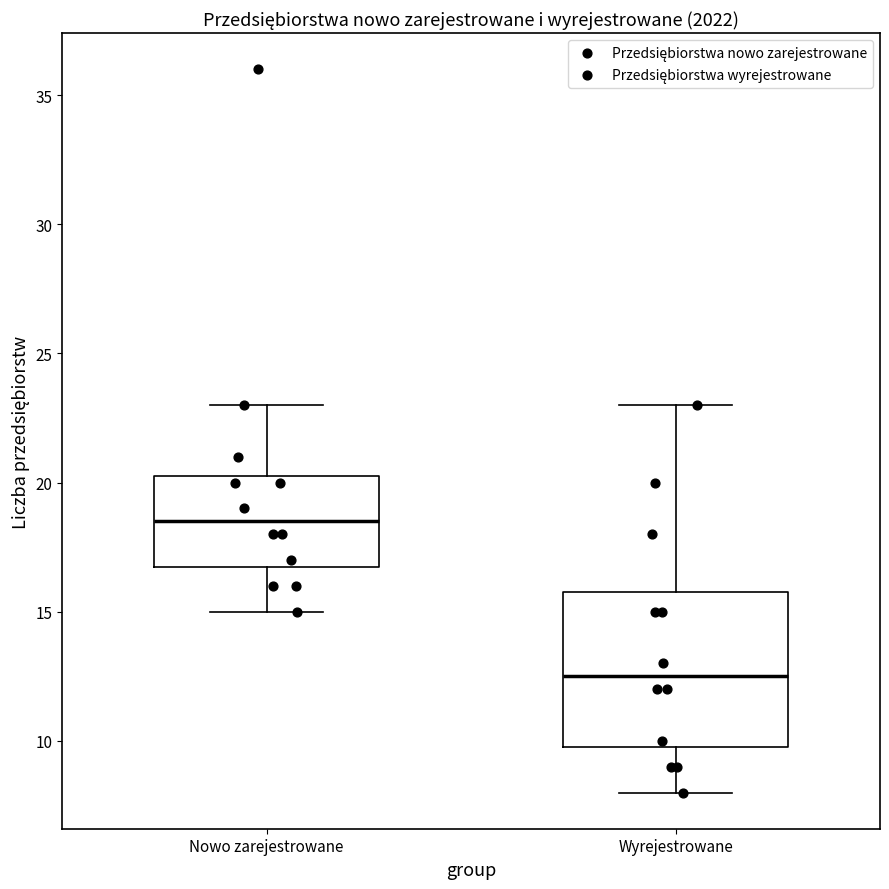

Which box is the tallest, from its lower edge to its upper edge?

Wyrejestrowane